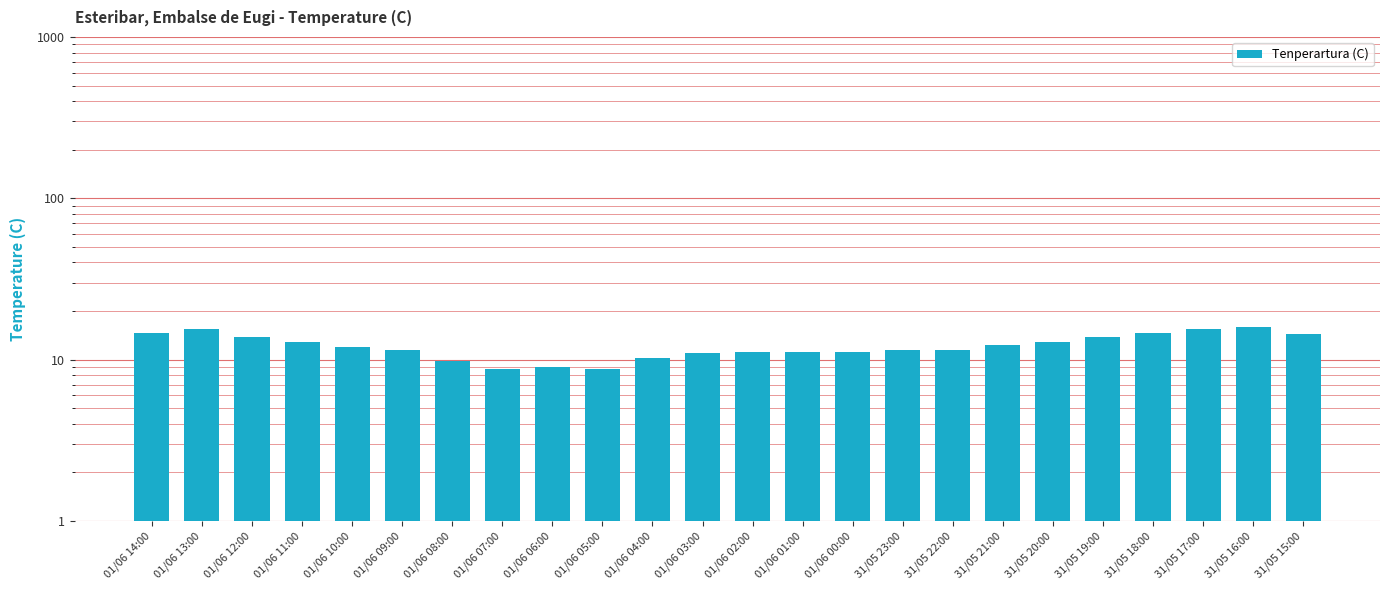

Reading right to left, extract all data points from this chart.

14.4	15.9	15.4	14.7	13.9	12.9	12.3	11.5	11.4	11.2	11.2	11.2	11.0	10.2	8.7	9.0	8.7	9.8	11.5	12.0	12.8	13.8	15.5	14.7